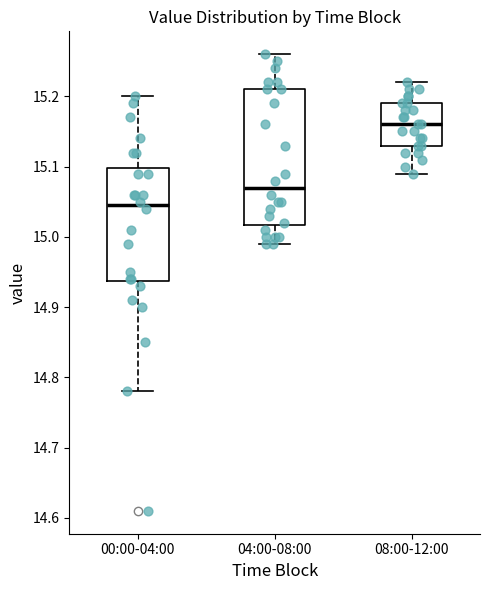

Reading left to right, transcribe this box plot: for each box, give where its median line is, the range the box spans, and where its two whiskers end, as read against the y-axis. The values are not printed on the chart, so give them approximately, as read against the axis.

00:00-04:00: median 15.05, box 14.94 to 15.10, whiskers 14.78 to 15.20
04:00-08:00: median 15.07, box 15.02 to 15.21, whiskers 14.99 to 15.26
08:00-12:00: median 15.16, box 15.13 to 15.19, whiskers 15.09 to 15.22